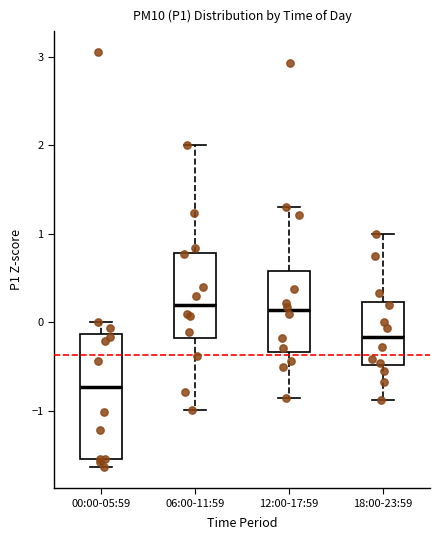

Reading left to right, read every box against the y-axis: the position of its median line, the range the box covers, and the ends of its whiskers. The values are not printed on the chart, so give them approximately, as read against the axis.

00:00-05:59: median -0.7, box -1.6 to -0.1, whiskers -1.6 (just below the box's lower edge) to 0.0
06:00-11:59: median 0.2, box -0.2 to 0.8, whiskers -1.0 to 2.0
12:00-17:59: median 0.1, box -0.3 to 0.6, whiskers -0.9 to 1.3
18:00-23:59: median -0.2, box -0.5 to 0.2, whiskers -0.9 to 1.0